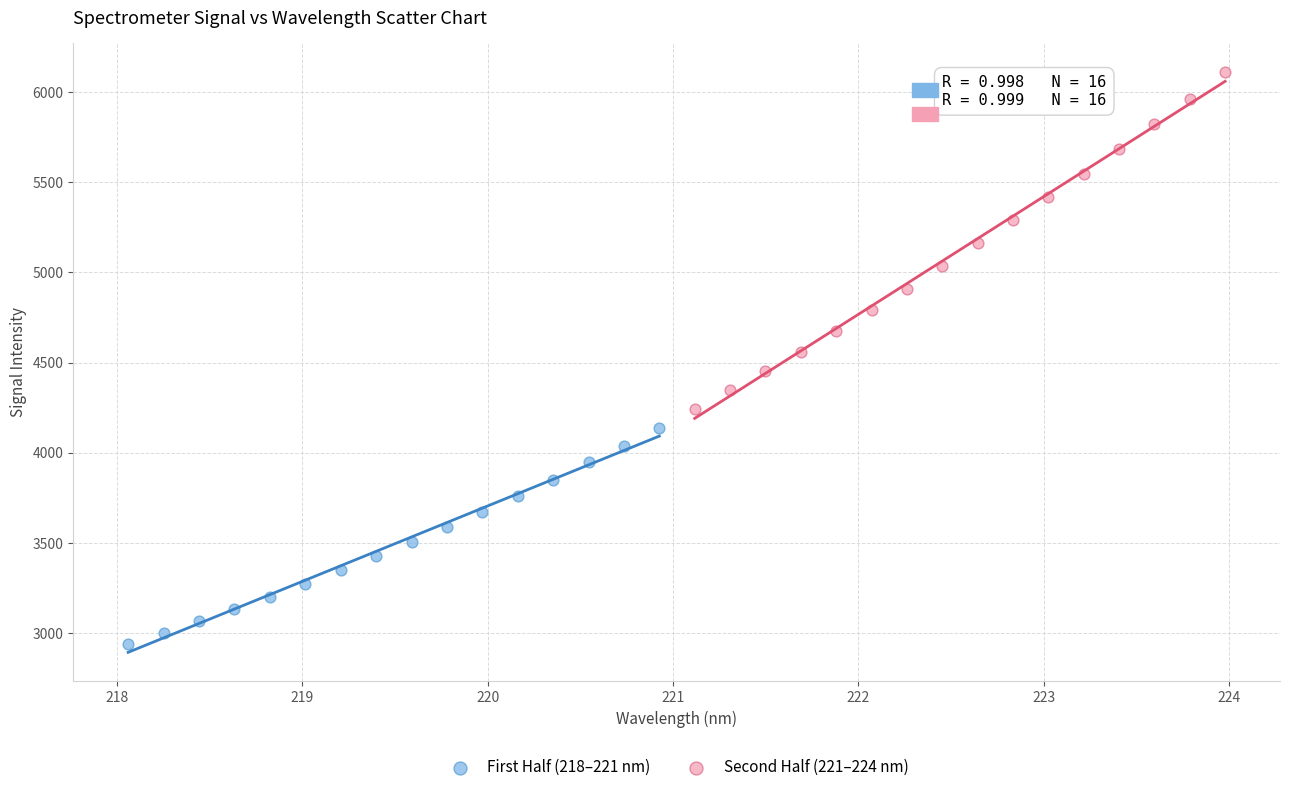

Which series contains the highest Y value?

Second Half (221–224 nm)